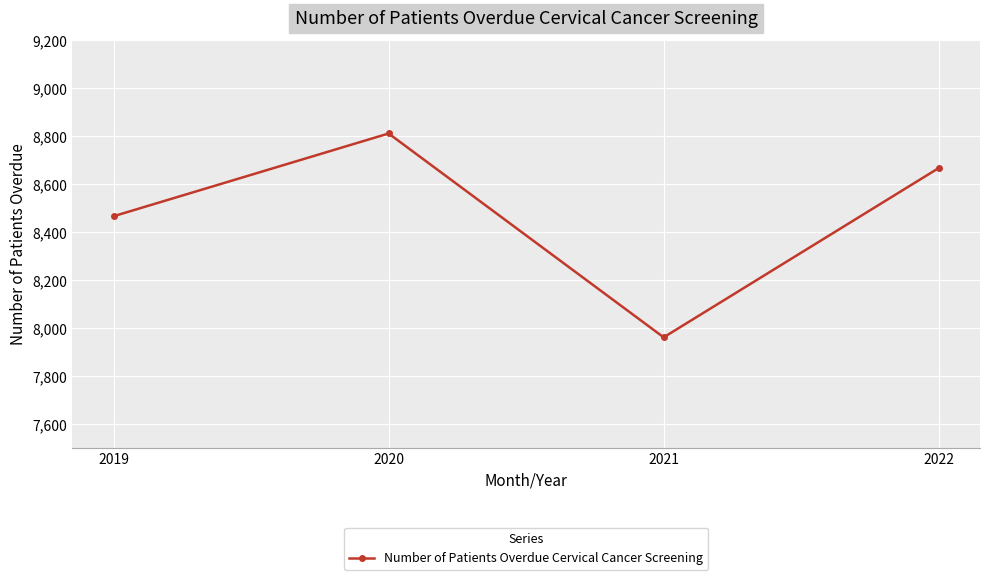

Count the values in the range 8467 to 8812.

3